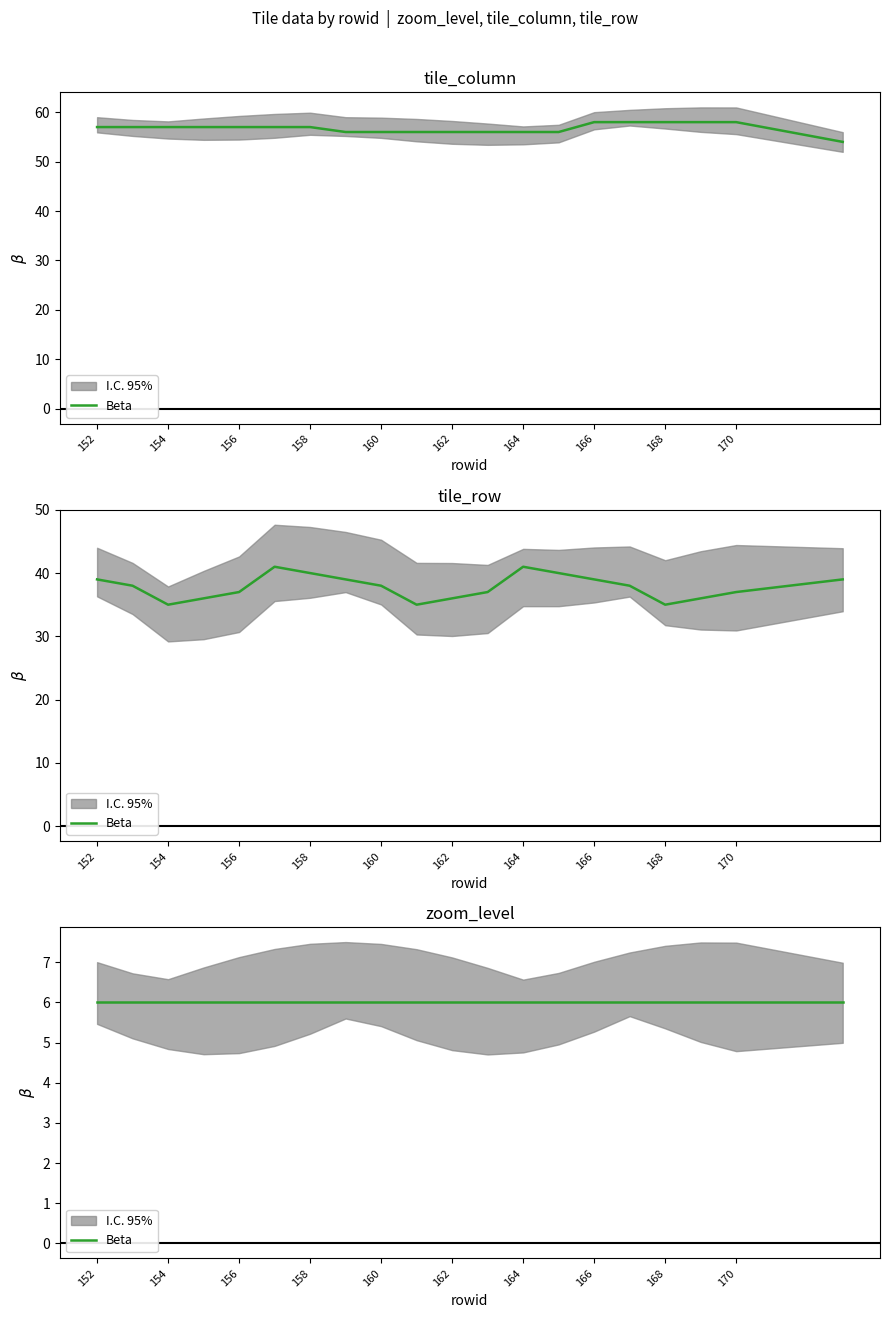

At which label is tile_column closest to 56?

159